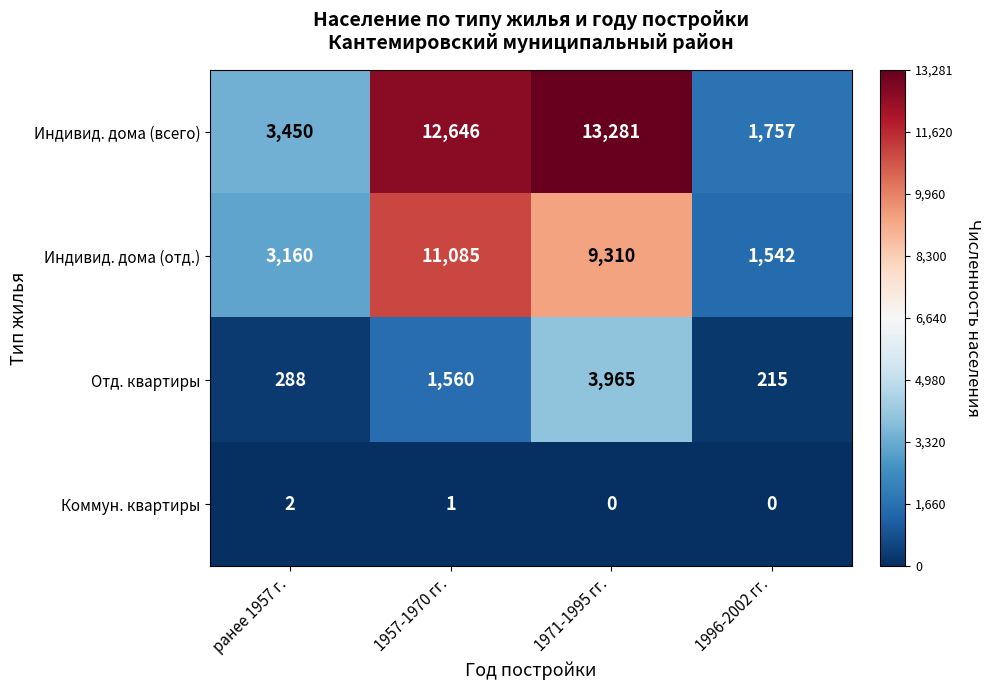

Which series has the largest range (max minus min)?

Индивид. дома (всего)